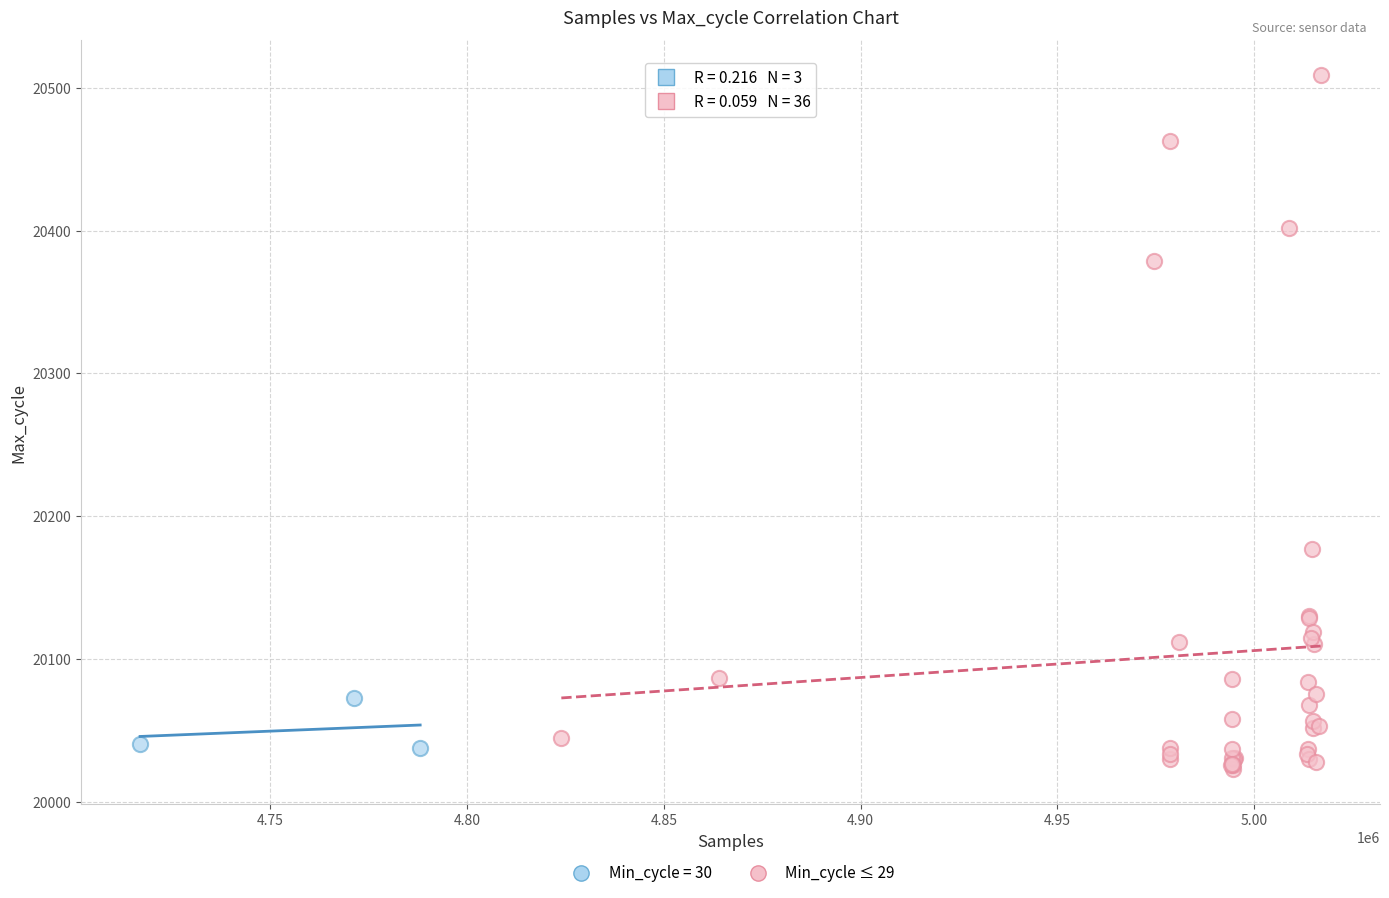

Which series has the largest Y range (max minus min)?

Min_cycle ≤ 29